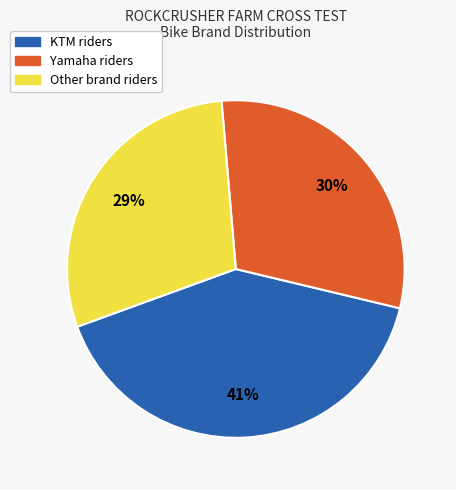

To the nearest percent, what is the difference between the largest and smallest slice percentages?

12%